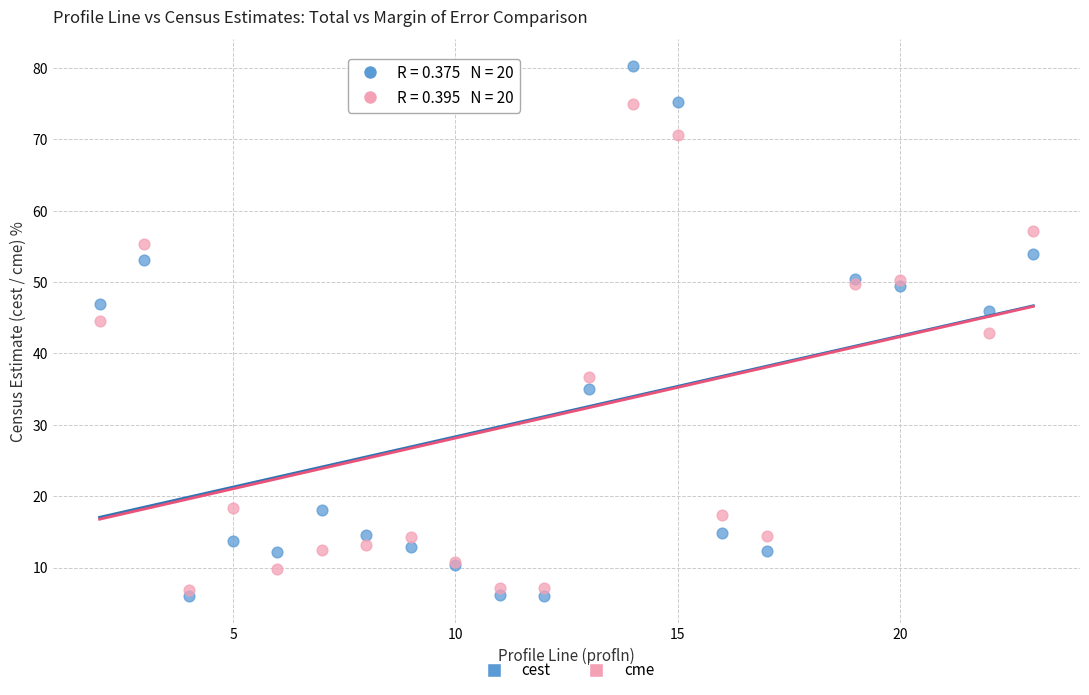

Which series reaches the minimum Y coordinate?

cest